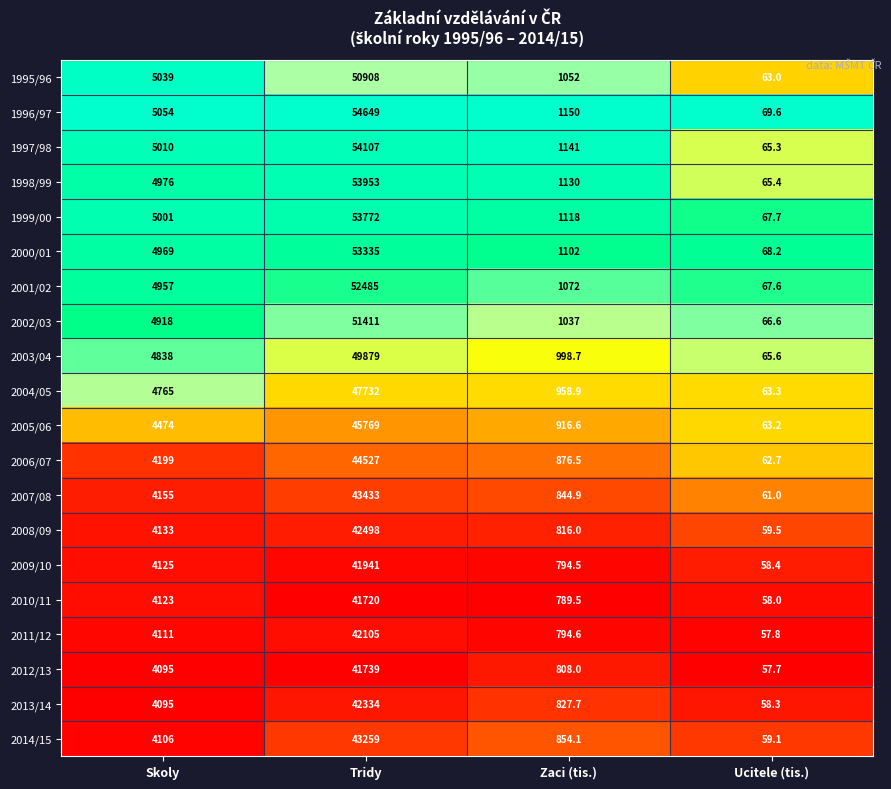

At Ucitele (tis.), list the series in order from largest to smallest.

1996/97, 2000/01, 1999/00, 2001/02, 2002/03, 2003/04, 1998/99, 1997/98, 2004/05, 2005/06, 1995/96, 2006/07, 2007/08, 2008/09, 2014/15, 2009/10, 2013/14, 2010/11, 2011/12, 2012/13